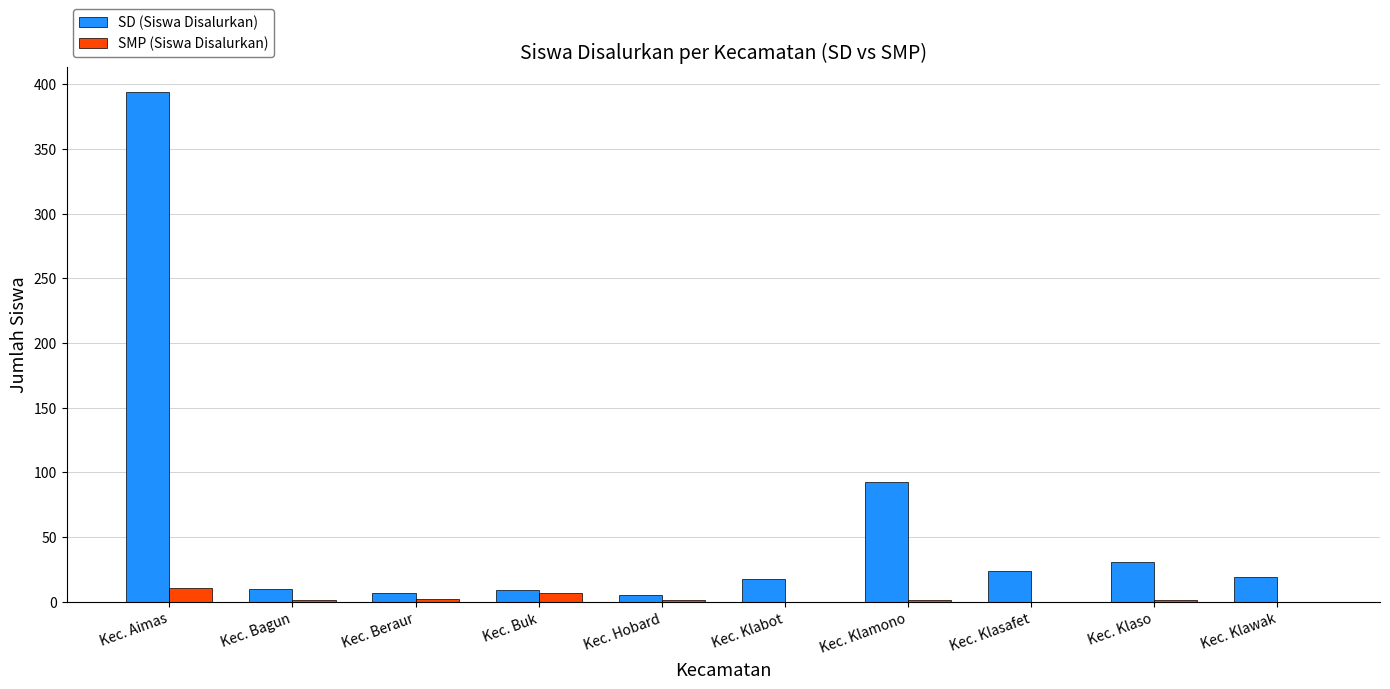

At which label is SD (Siswa Disalurkan) closest to 199?

Kec. Klamono